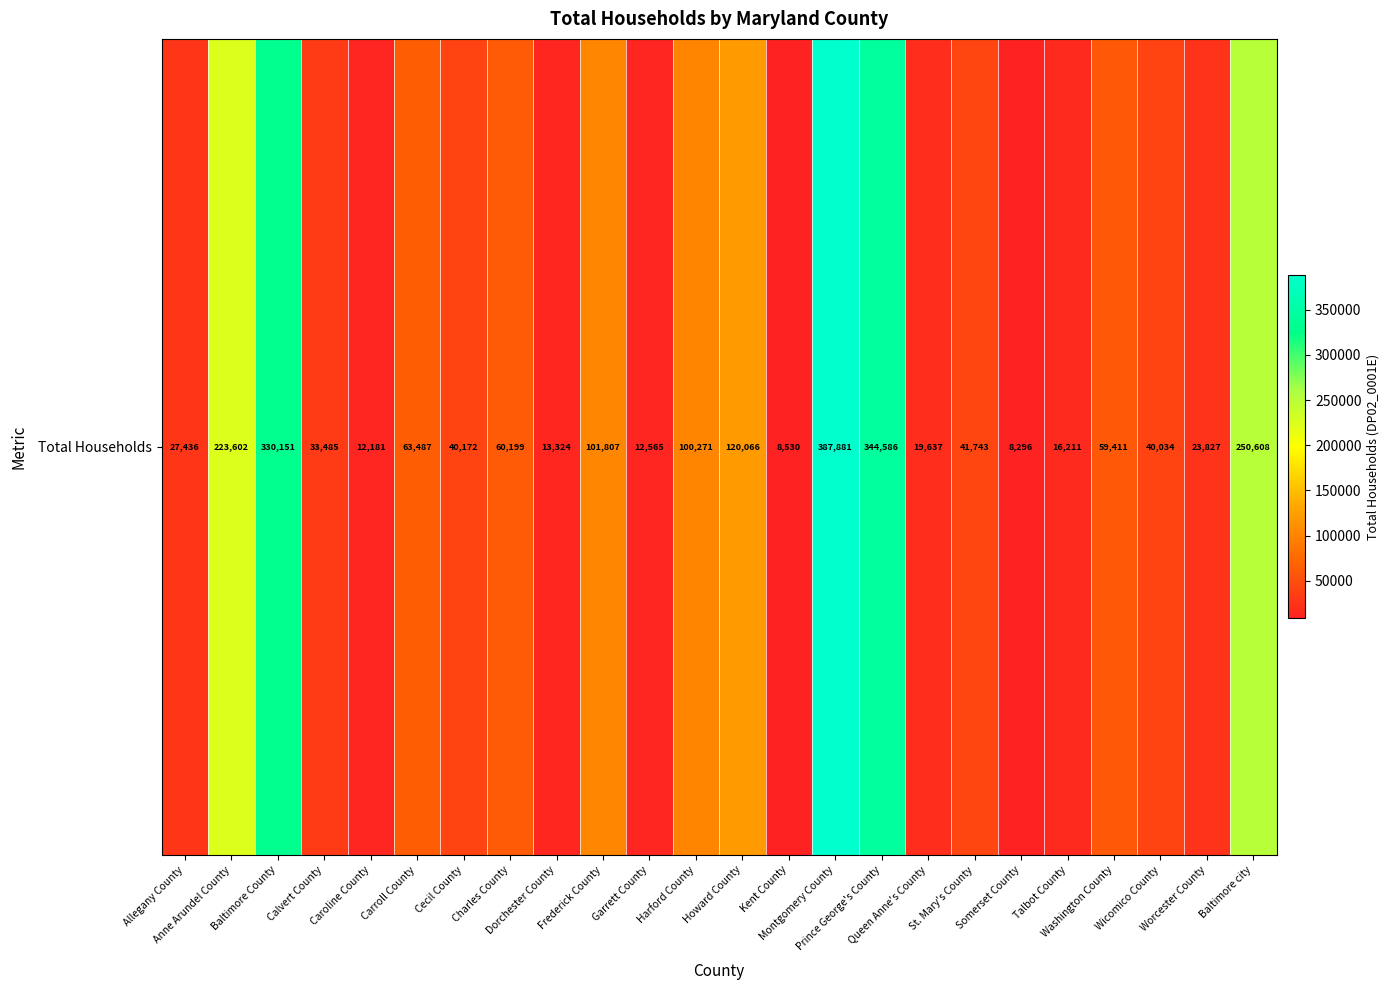

What is the smallest value displayed?

8296